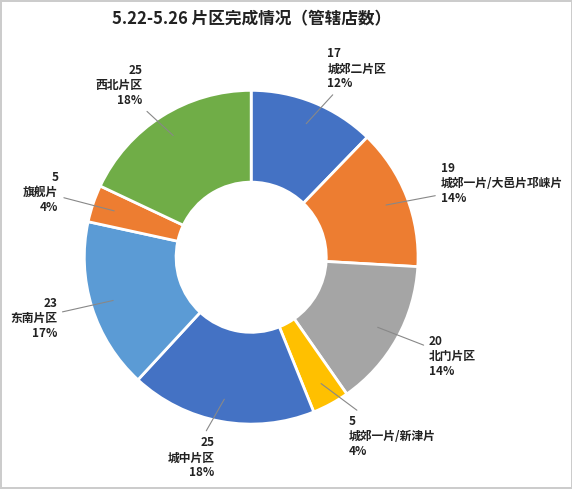

How many segments does this pie chart have?

8